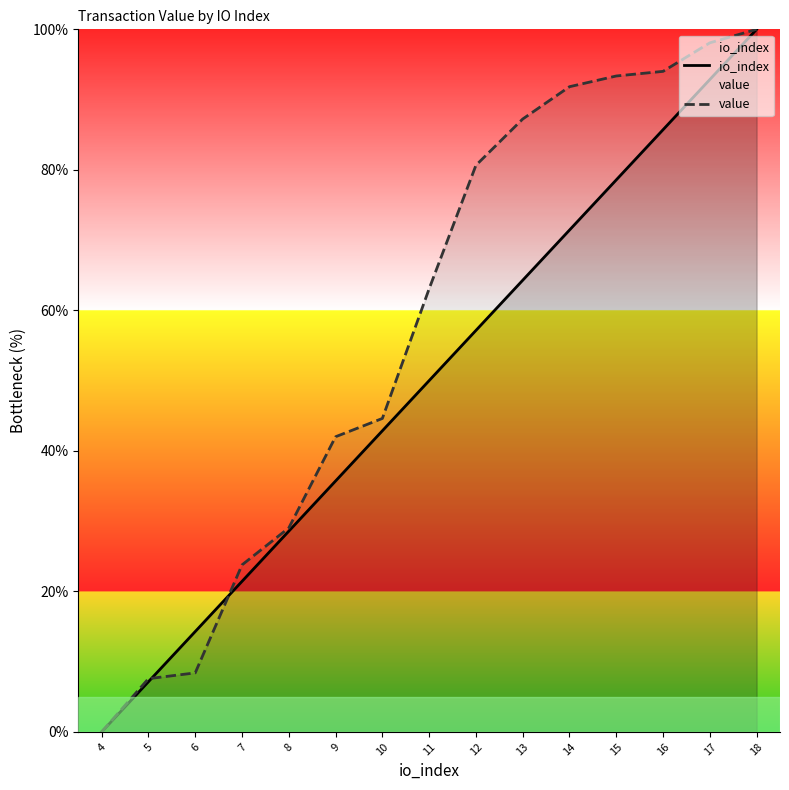

Does the chart display data point markers on the line(s)?

No